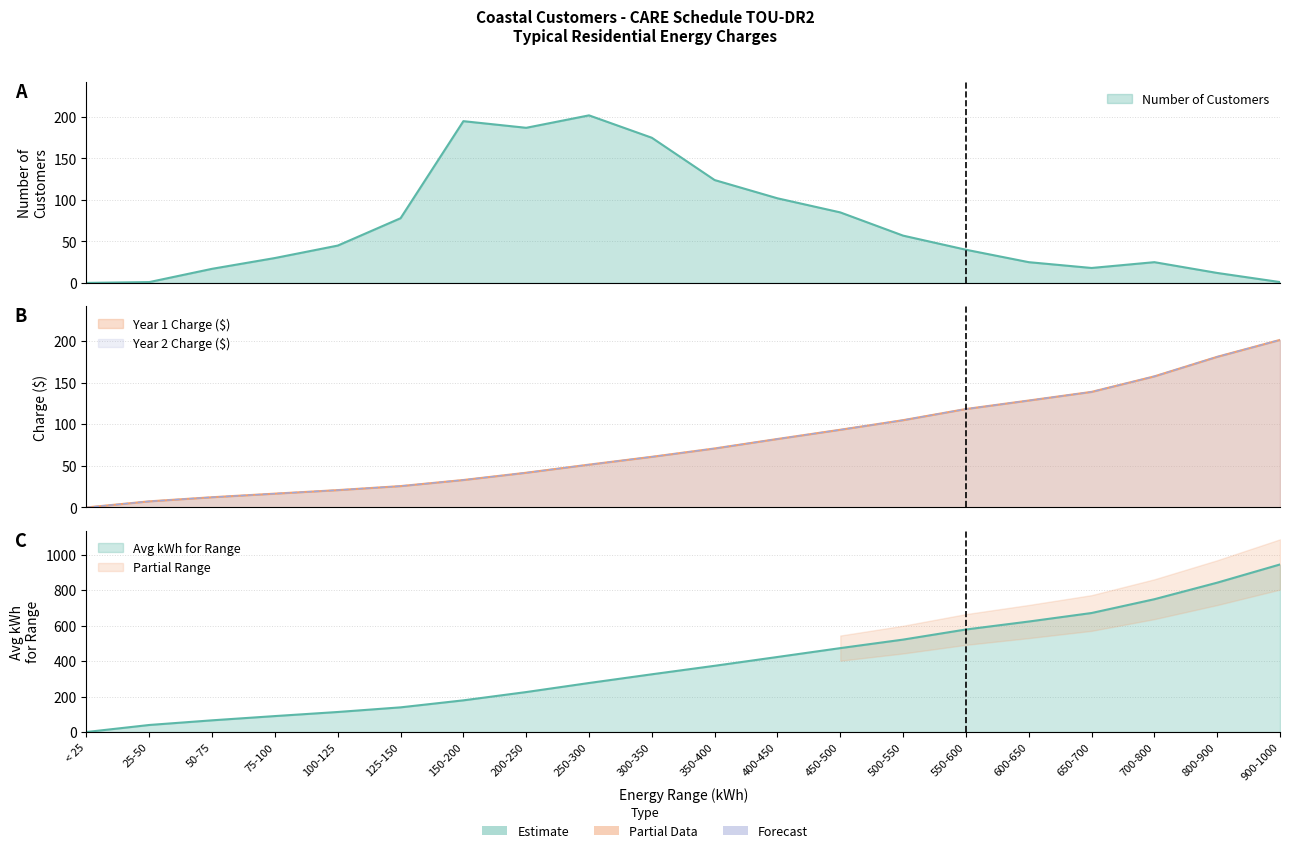

What is the sum of the Year 1 Charge ($) values at 600-650 and 25-50?

135.8